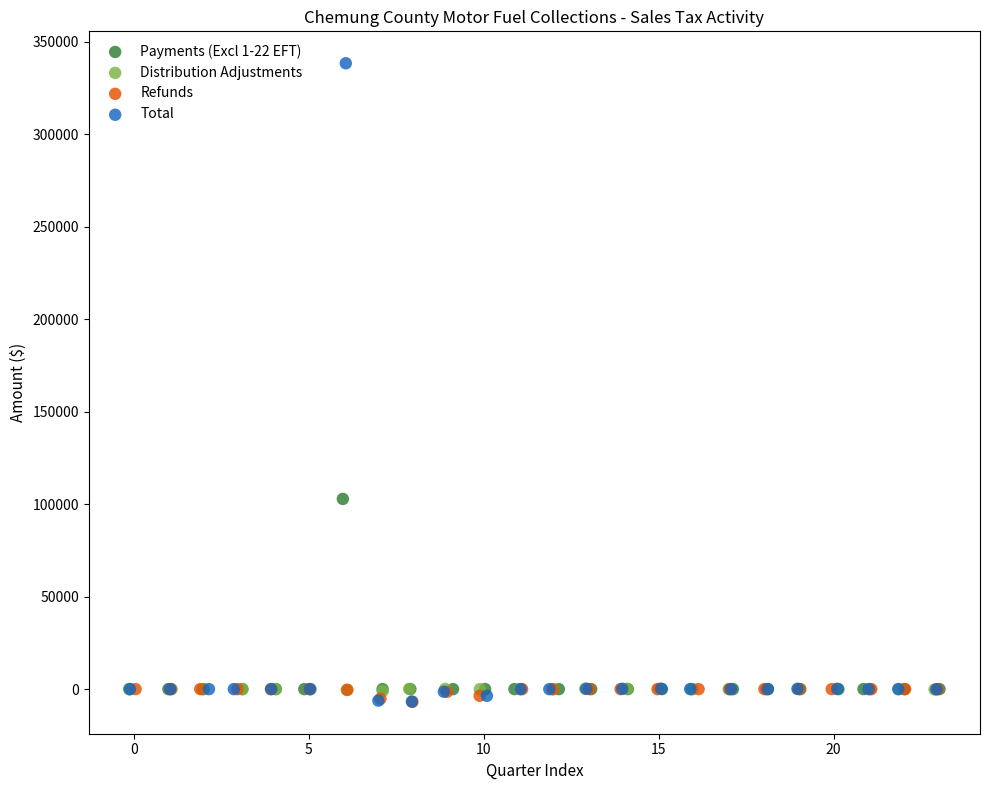

Which series contains the highest Y value?

Total